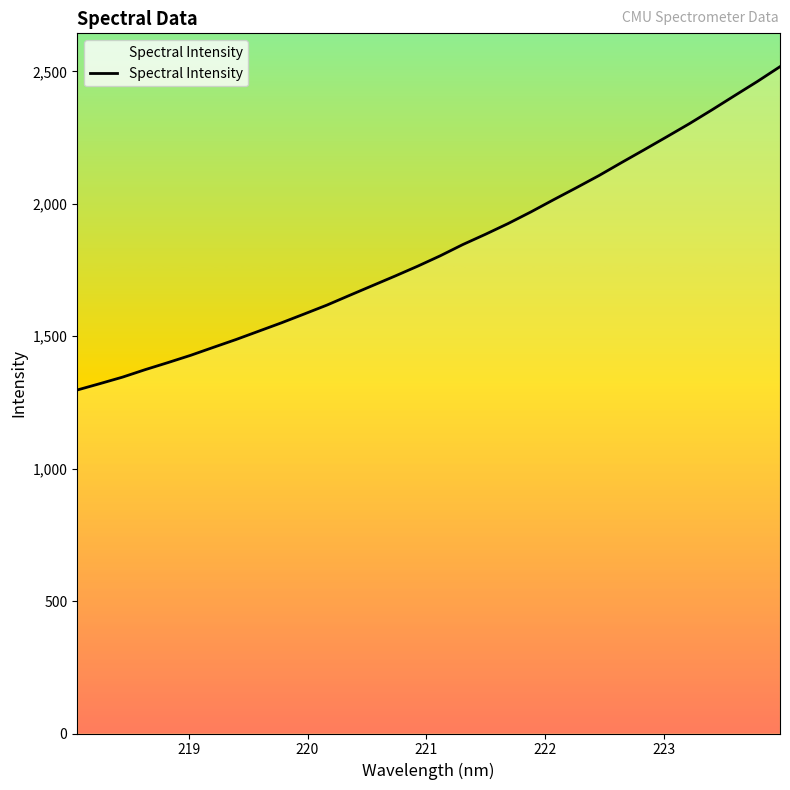

How many lines are shown in the chart?

1